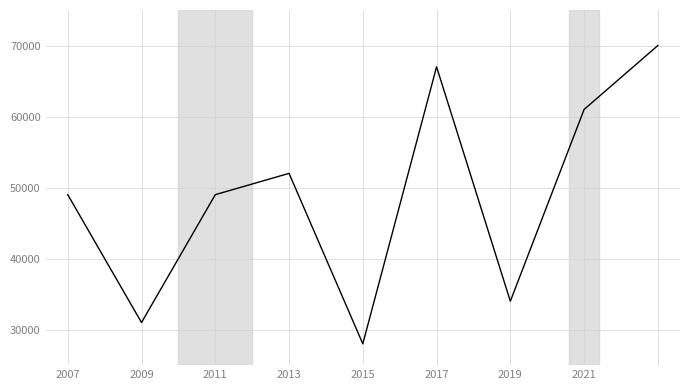

What is the smallest value displayed?

28000